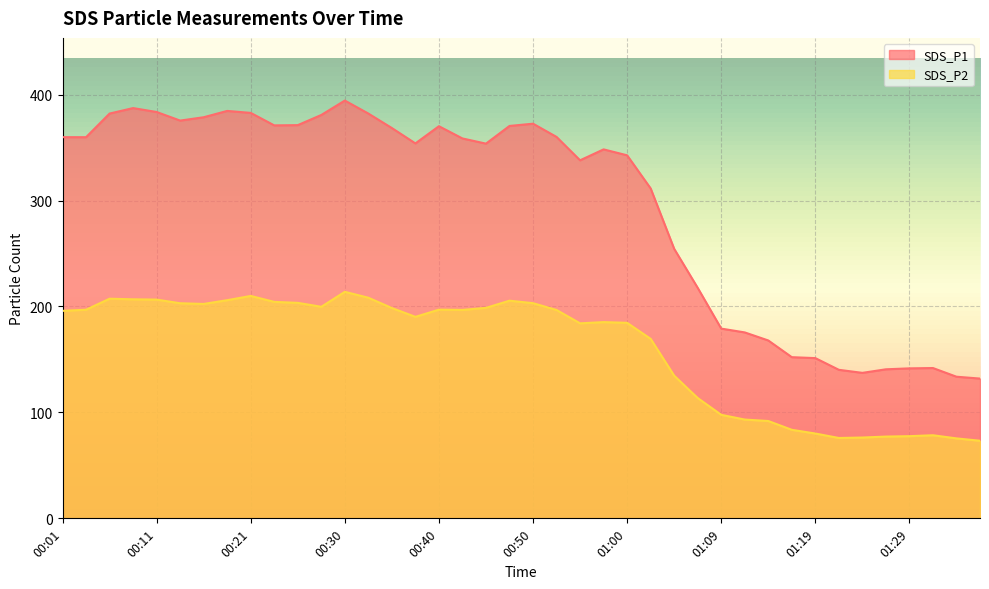

At how many categories does at least one series exceed 324?

25